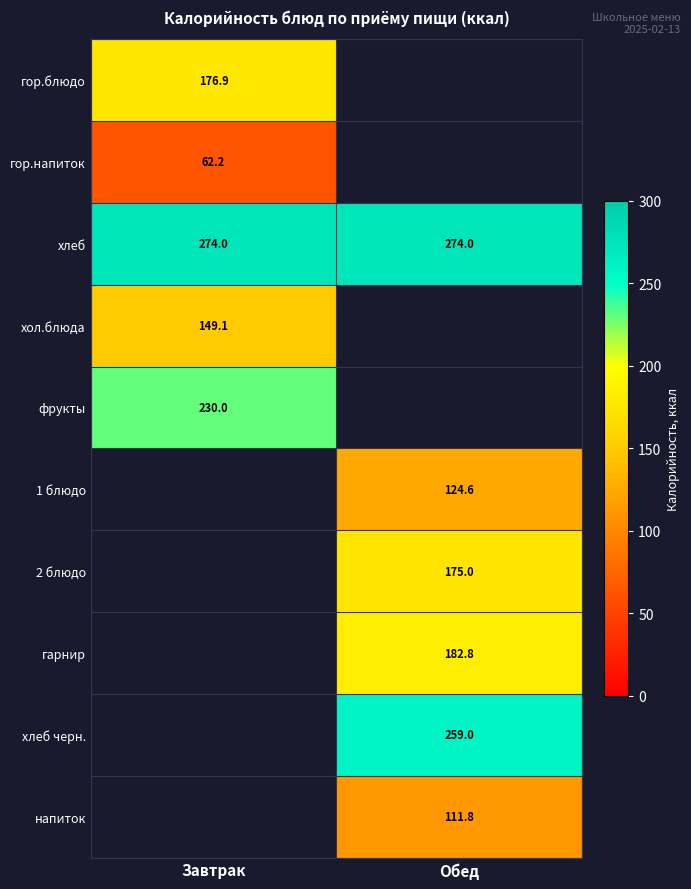

What is the total value across all series at Обед?

1127.3